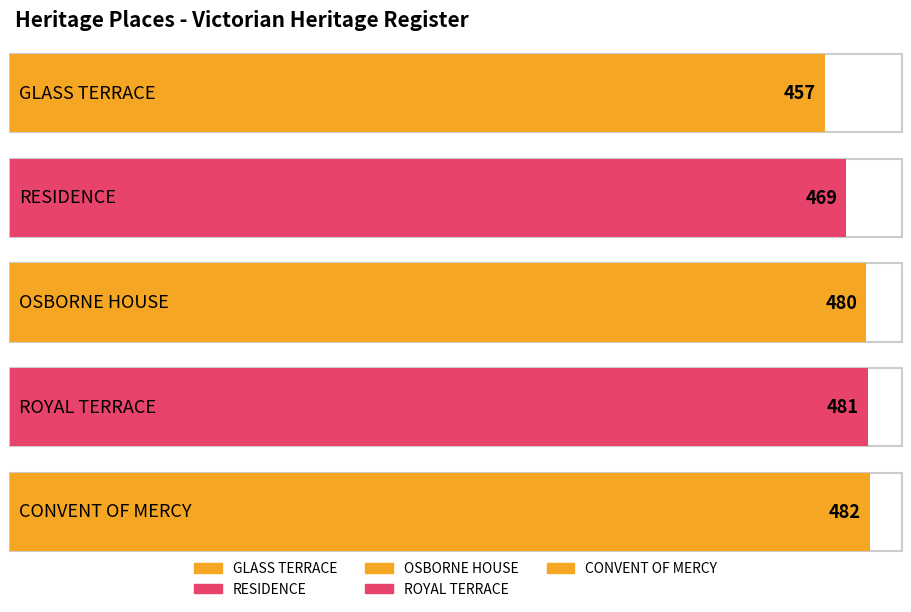

What is the minimum value shown in the chart?

457